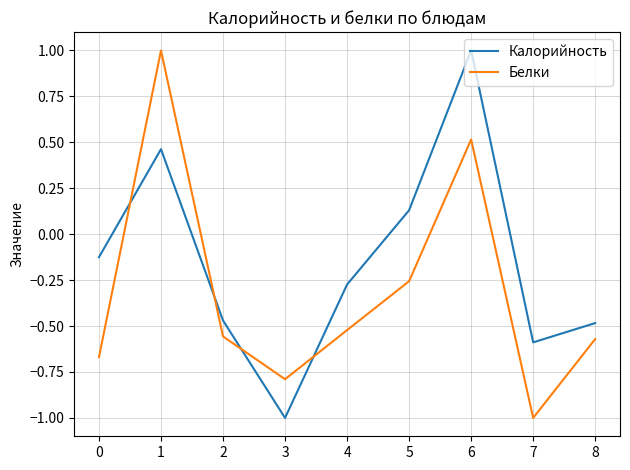

Which series has the largest total across all categories?

Калорийность